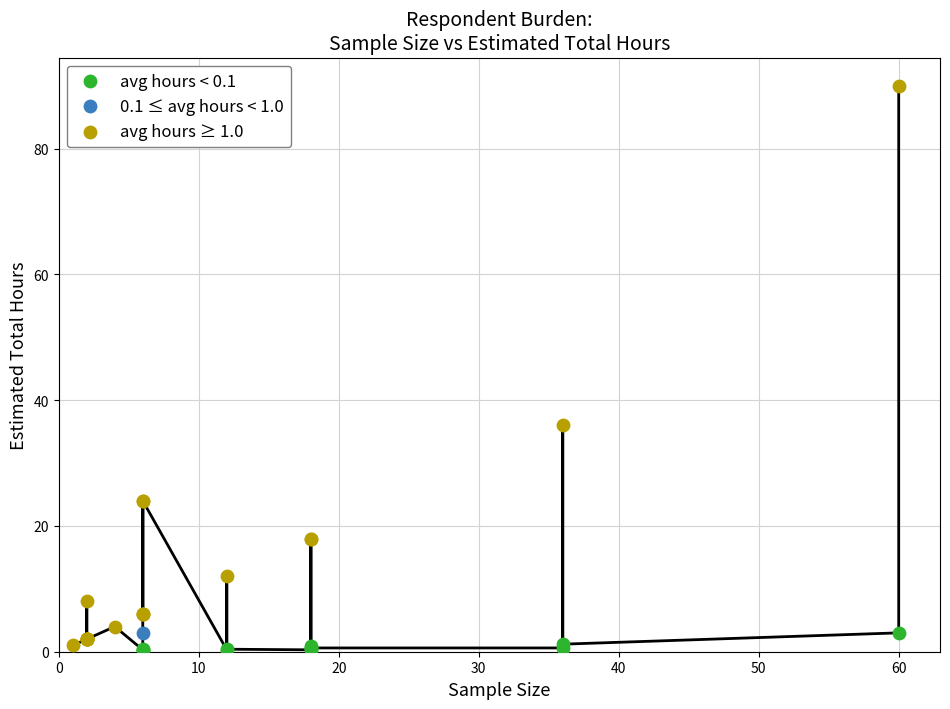

Which series has the widest spread of Y values?

Estimated Total Hours